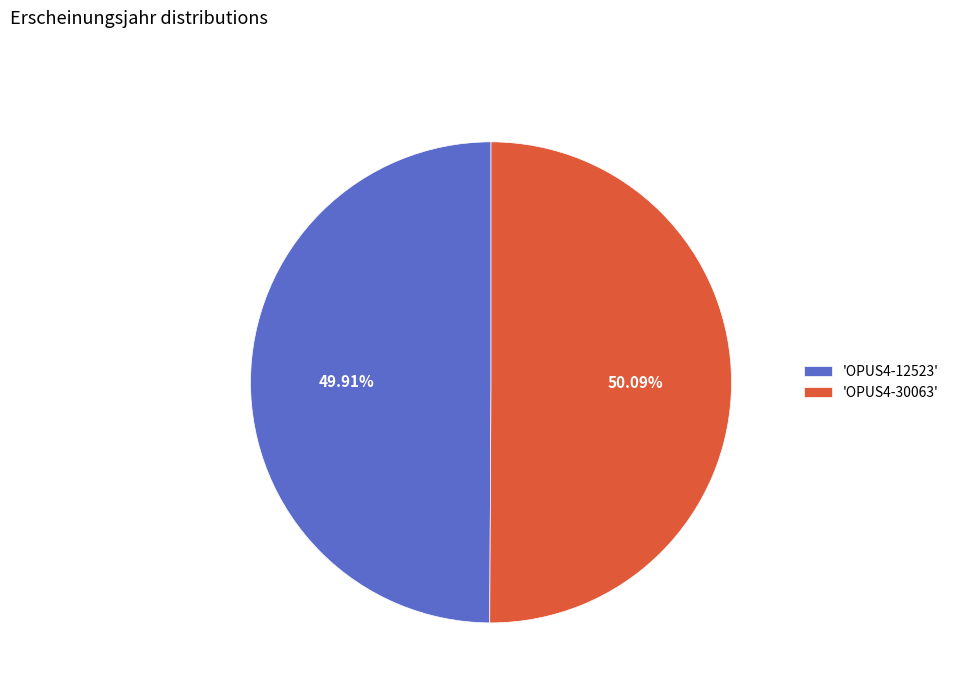

Does any single category account for the majority?

Yes